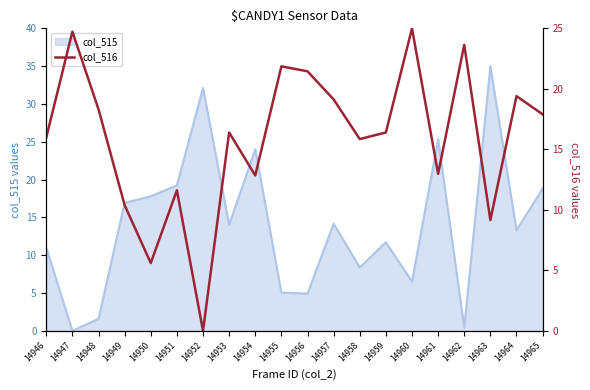

What is the average value?

15.9